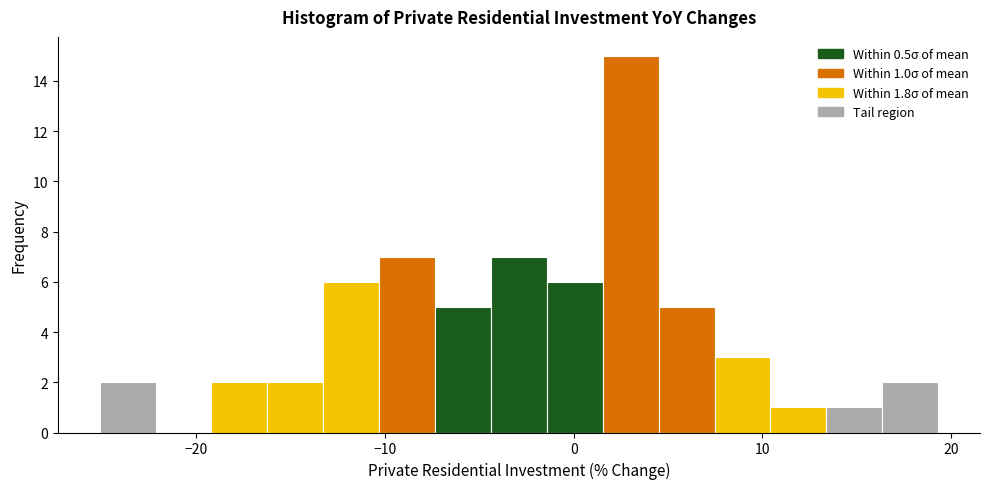

Read against the x-axis, roughly where is the centre of the tallest bar?

3